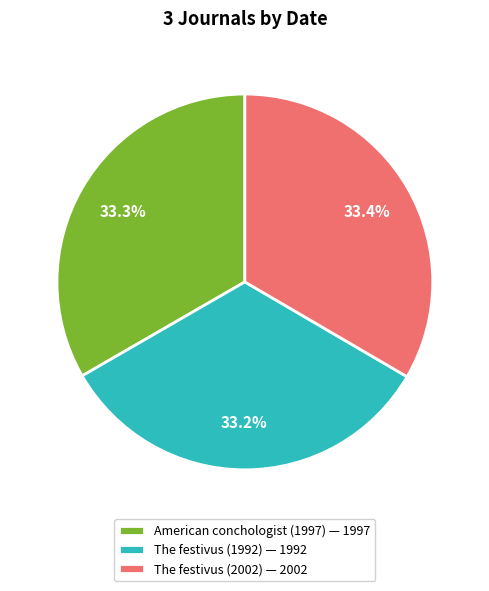

Is the sum of The festivus (1992) and American conchologist (1997) greater than half?

Yes